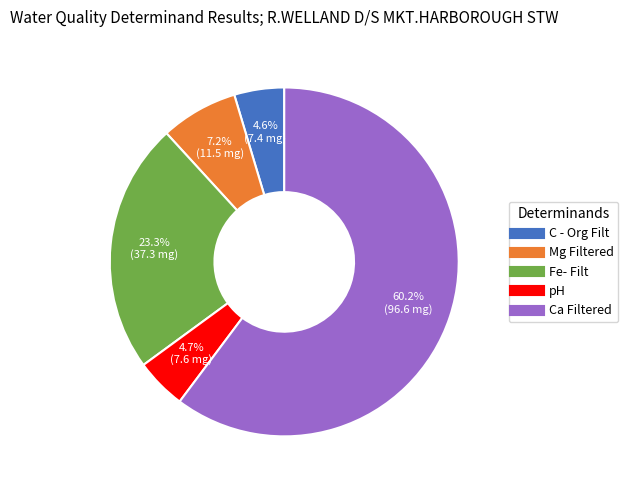

Is Ca Filtered the majority of the pie?

Yes